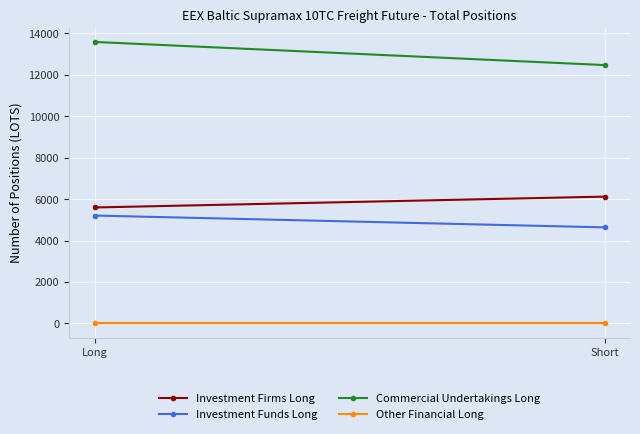

Which category has the lowest value in the Investment Funds Long series?

Short